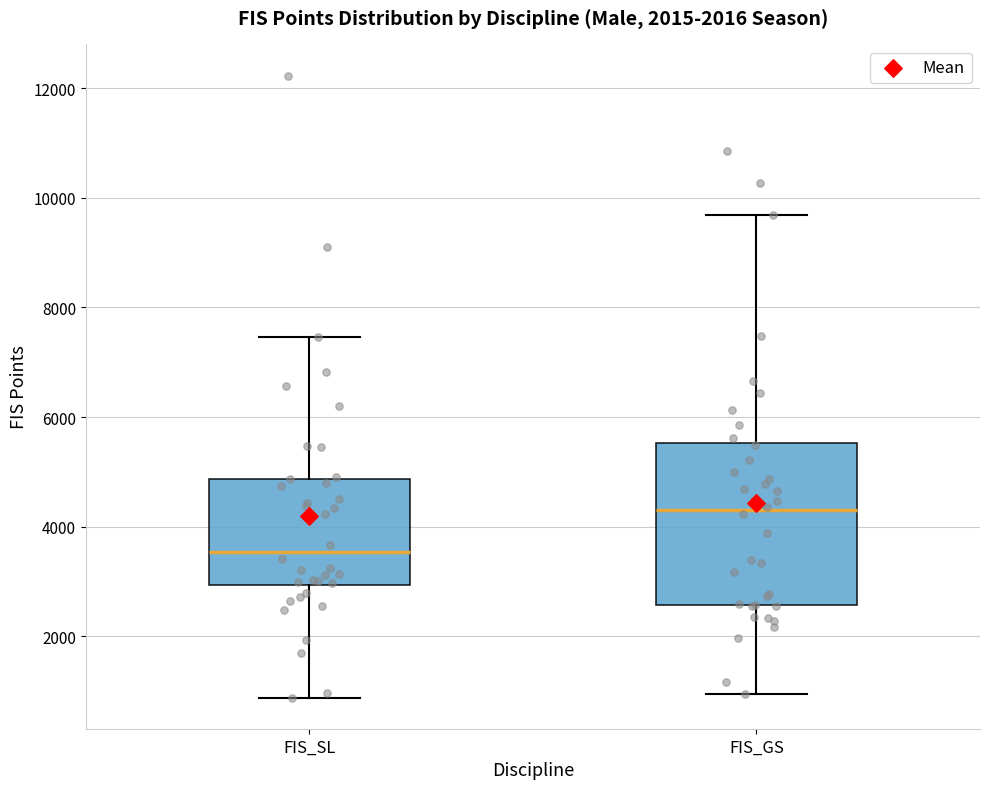

Which box has the lowest median line?

FIS_SL